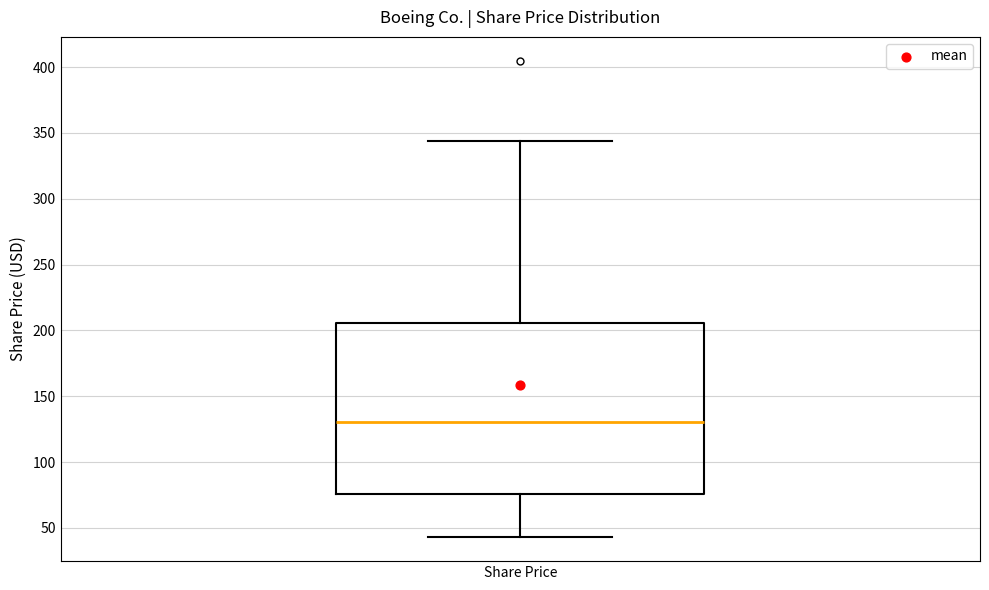

Where does the lower whisker of the box for Share Price end on the y-axis? The values are not printed on the chart, so give them approximately, as read against the axis.

45